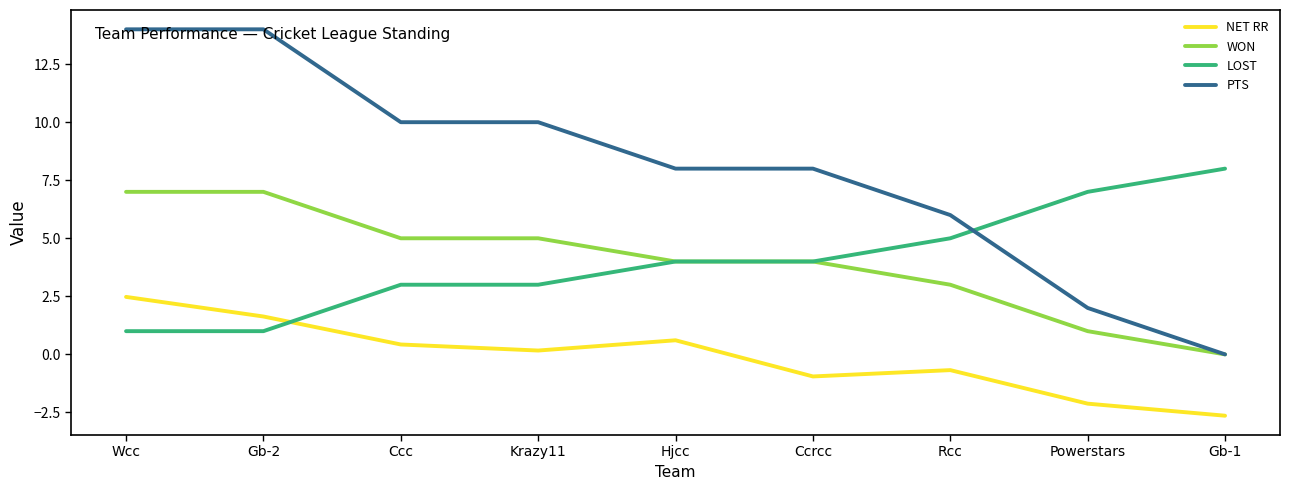

Count the number of data series in this chart.

4